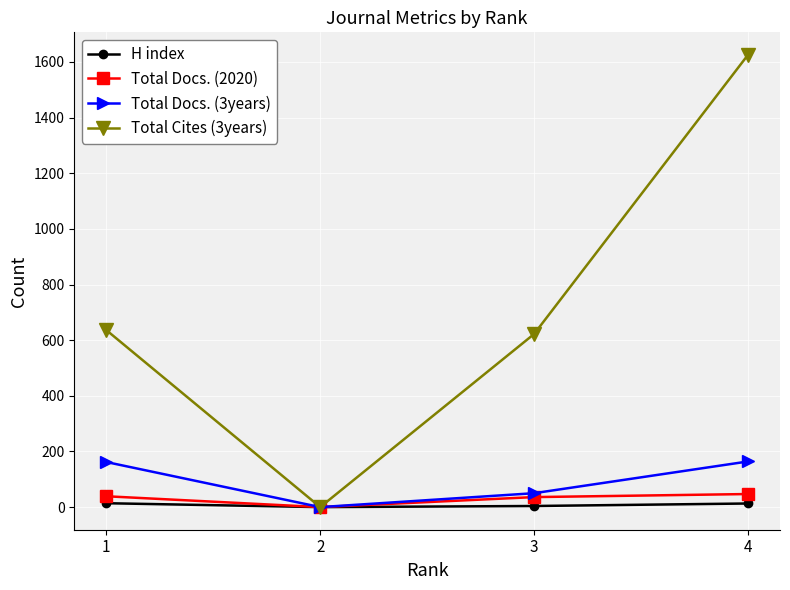

What is the difference between the maximum and minimum values in the Total Docs. (3years) series?

164